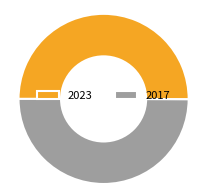

Do 2023 and 2017 together represent more than half of the pie?

Yes